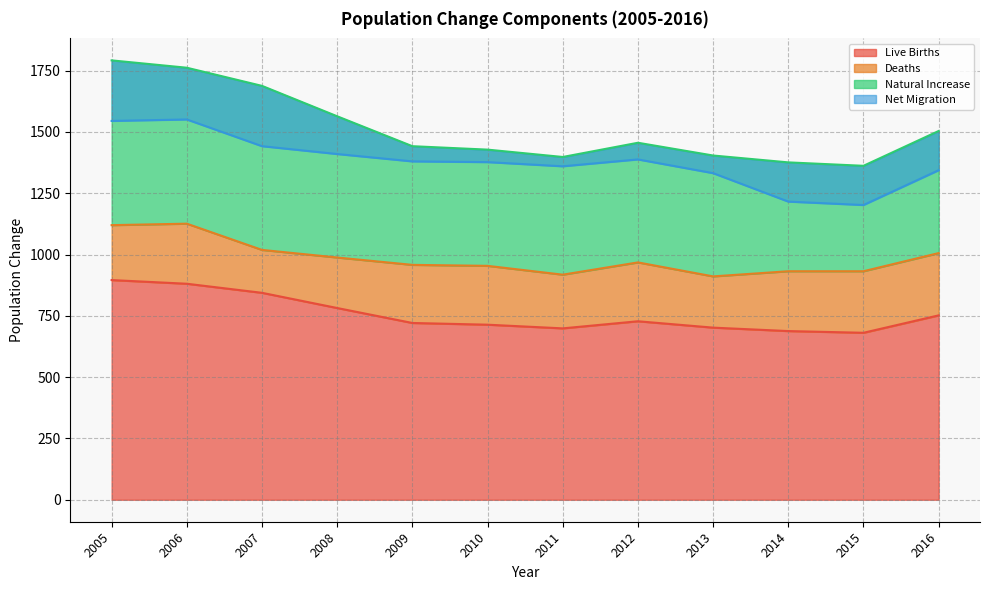

What are all the series names shown in the legend?

Live Births, Deaths, Natural Increase, Net Migration